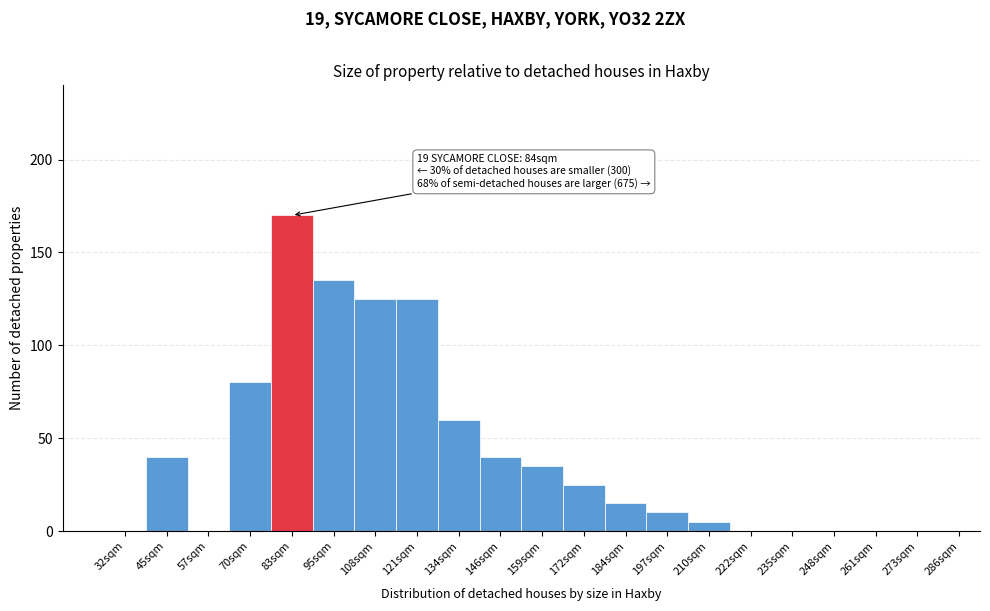

Reading left to right, list all the values displayed in this chart.

32sqm=0	45sqm=40	57sqm=0	70sqm=80	83sqm=170	95sqm=135	108sqm=125	121sqm=125	134sqm=60	146sqm=40	159sqm=35	172sqm=25	184sqm=15	197sqm=10	210sqm=5	222sqm=0	235sqm=0	248sqm=0	261sqm=0	273sqm=0